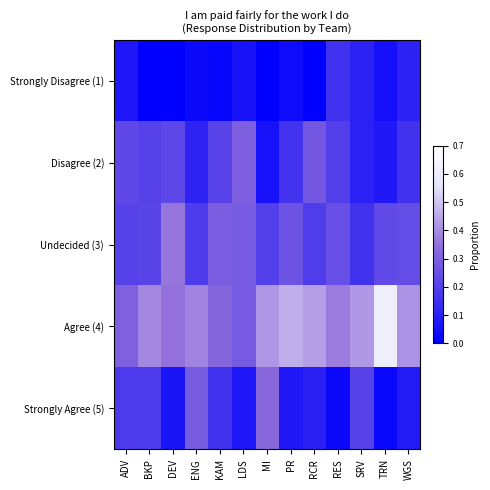

Reading left to right, transcribe all the data shown in this chart.

Strongly Disagree (1): ADV=0.1	BKP=0.0	DEV=0.0	ENG=0.0	KAM=0.0	LDS=0.1	MI=0.0	PR=0.0	RCR=0.0	RES=0.2	SRV=0.1	TRN=0.1	WGS=0.1
Disagree (2): ADV=0.2	BKP=0.2	DEV=0.2	ENG=0.1	KAM=0.2	LDS=0.3	MI=0.1	PR=0.2	RCR=0.3	RES=0.2	SRV=0.1	TRN=0.1	WGS=0.2
Undecided (3): ADV=0.2	BKP=0.2	DEV=0.4	ENG=0.2	KAM=0.3	LDS=0.3	MI=0.2	PR=0.3	RCR=0.2	RES=0.2	SRV=0.2	TRN=0.2	WGS=0.2
Agree (4): ADV=0.3	BKP=0.4	DEV=0.4	ENG=0.4	KAM=0.3	LDS=0.3	MI=0.4	PR=0.5	RCR=0.4	RES=0.4	SRV=0.4	TRN=0.6	WGS=0.4
Strongly Agree (5): ADV=0.2	BKP=0.2	DEV=0.1	ENG=0.3	KAM=0.2	LDS=0.1	MI=0.3	PR=0.1	RCR=0.1	RES=0.0	SRV=0.2	TRN=0.0	WGS=0.1